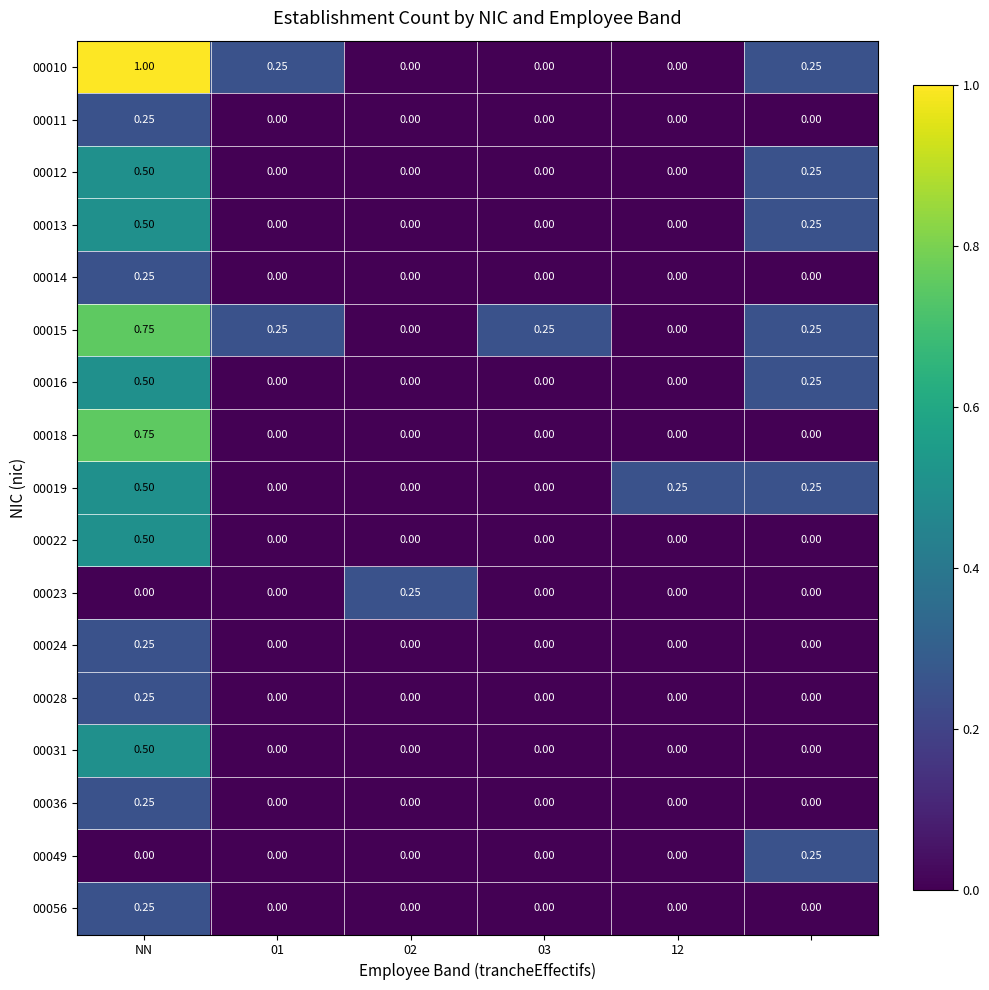

How many distinct data groups are displayed?

17